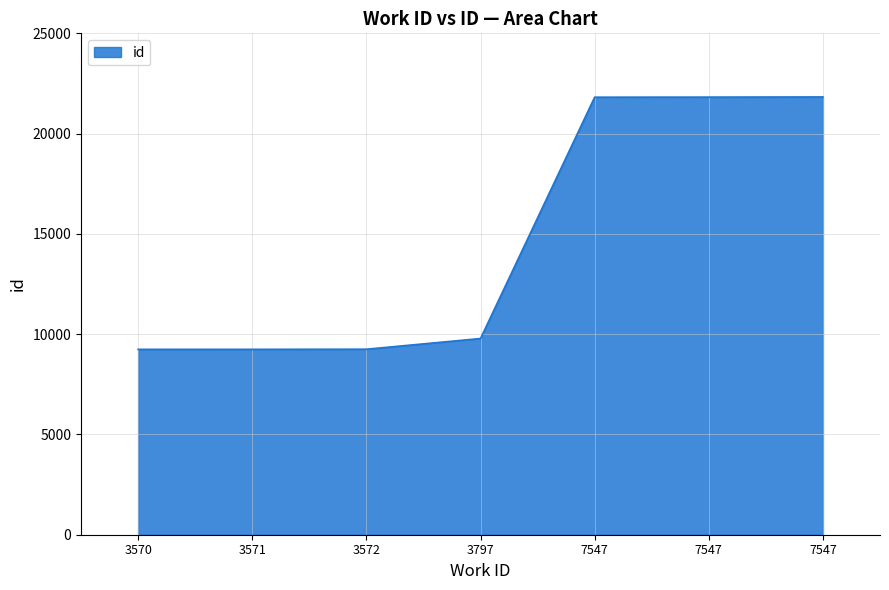

Rank the categories by value from highest to lowest.

7547, 7547, 7547, 3797, 3572, 3571, 3570